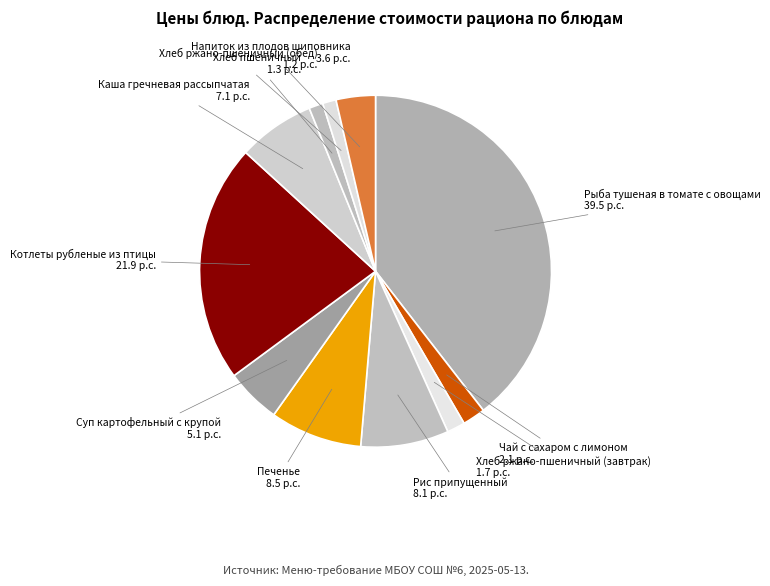

To the nearest percent, what is the average slice percentage?

9%